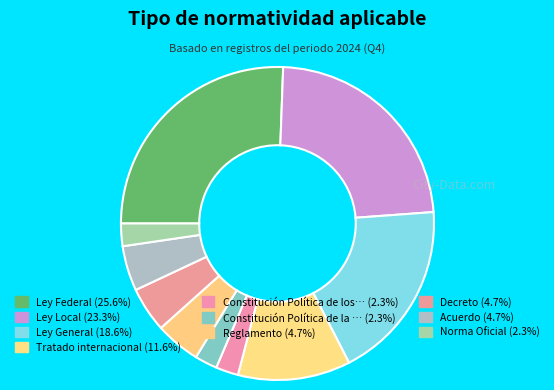

How many segments does this pie chart have?

10